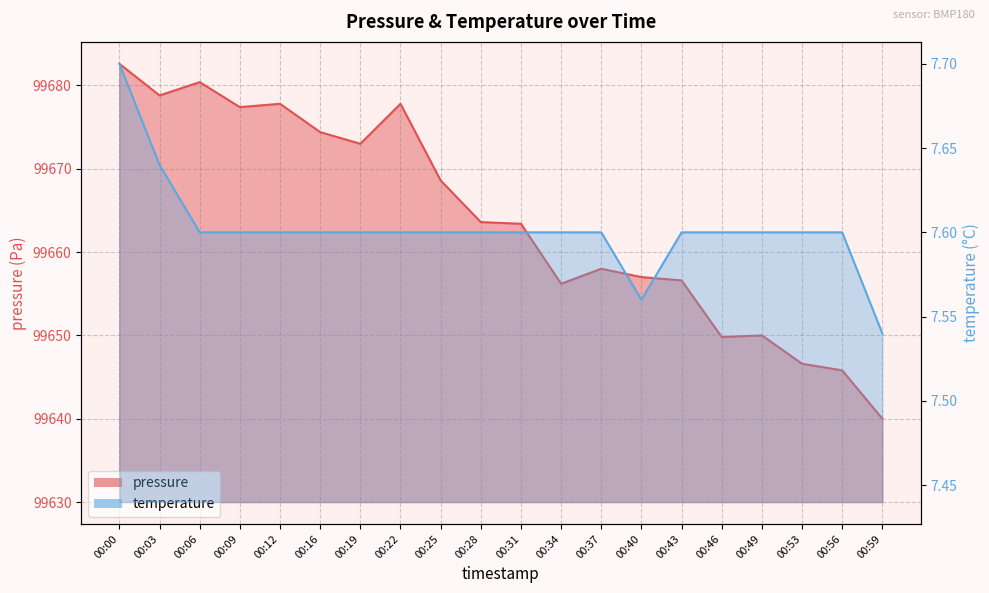

What value does the temperature series have at 00:43?

7.6